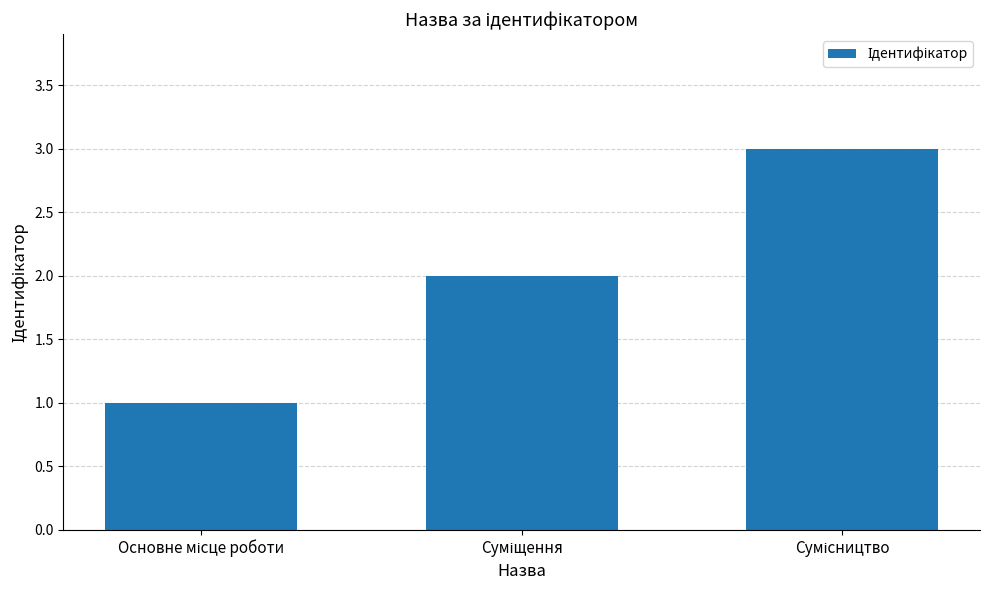

What is the maximum value shown in the chart?

3